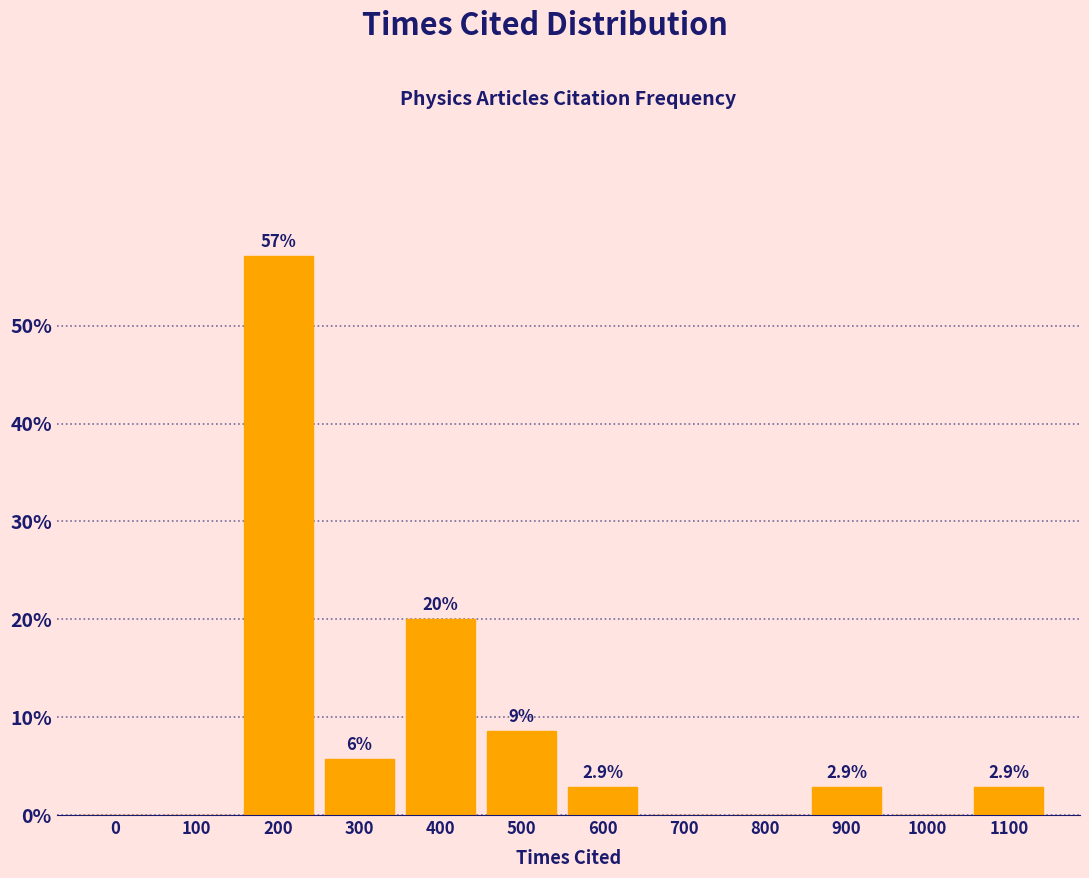

Reading left to right, what are all the values shown in this chart?

0=0.0	100=0.0	200=57.1	300=5.7	400=20.0	500=8.6	600=2.9	700=0.0	800=0.0	900=2.9	1000=0.0	1100=2.9